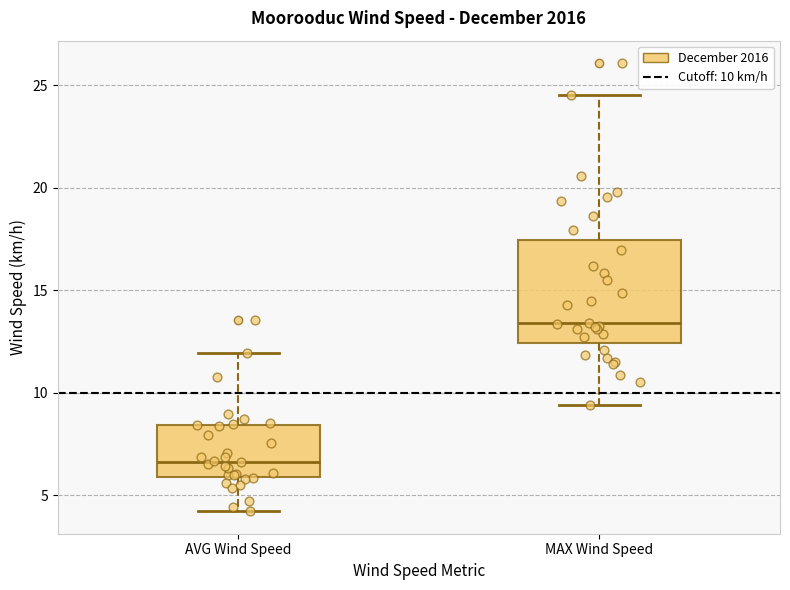

Where does the lower whisker of the box for MAX Wind Speed end on the y-axis? The values are not printed on the chart, so give them approximately, as read against the axis.

9.5